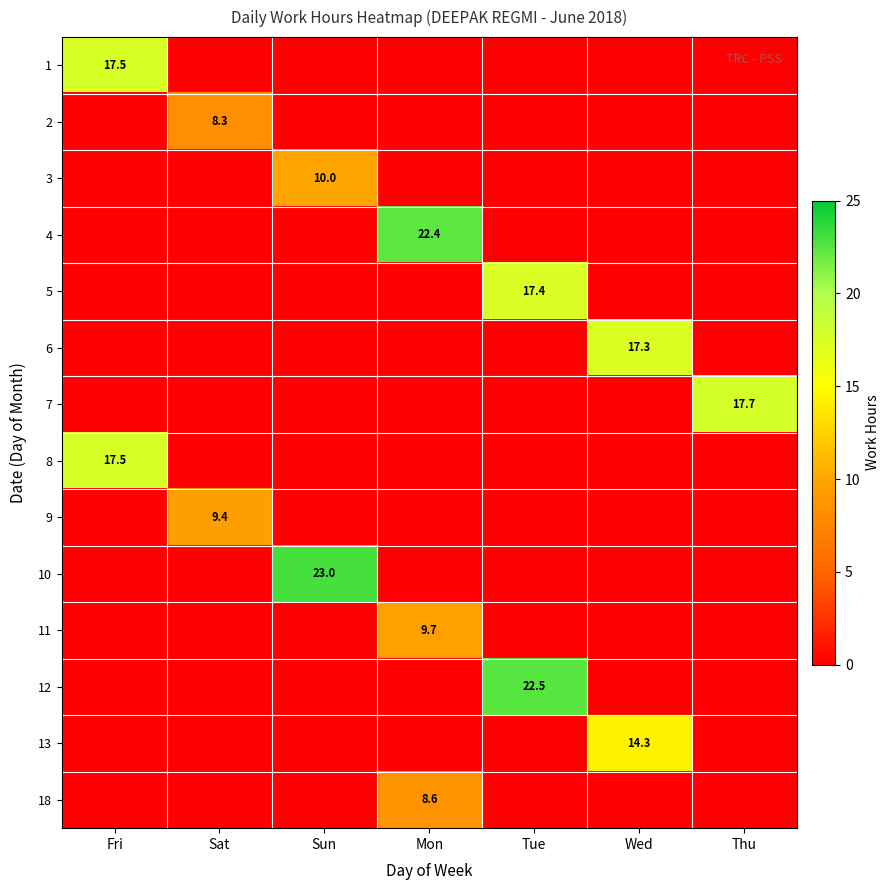

The 9 series shows 9.4 at Sat. True or false?

True